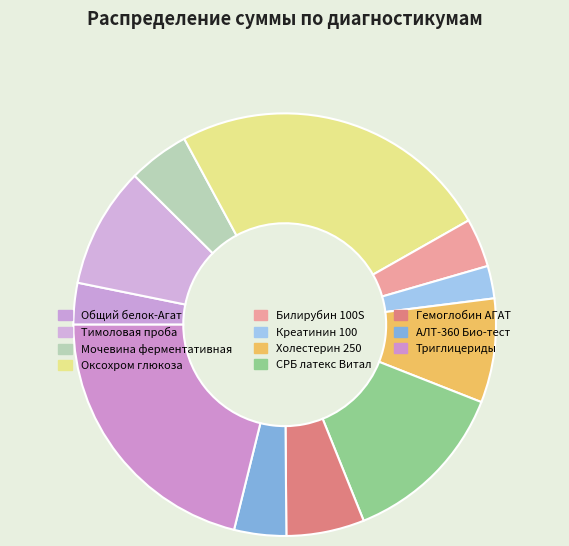

What is the smallest slice in the pie chart?

Креатинин 100